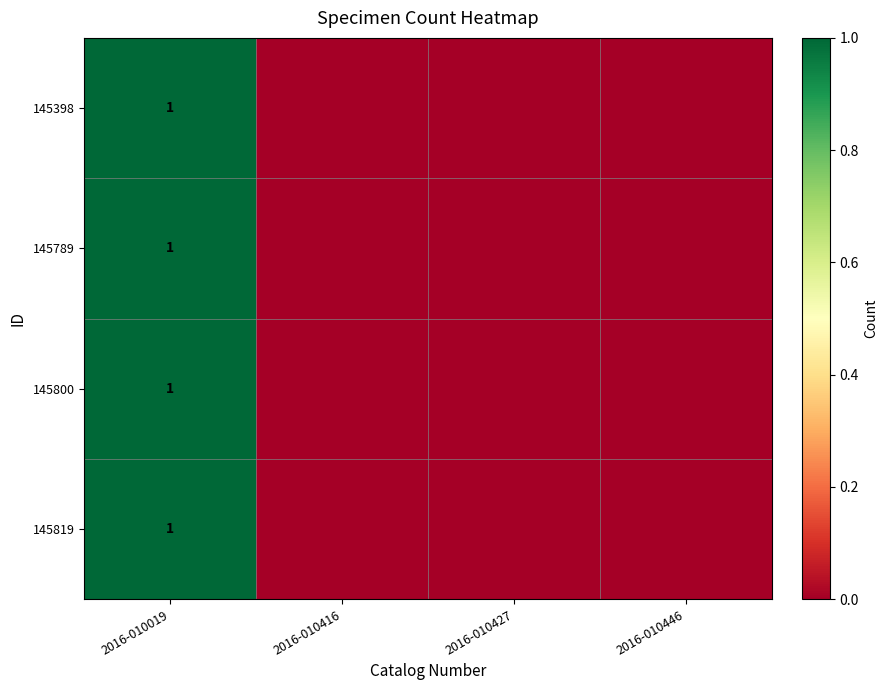

The 145800 series shows 1 at 2016-010019. True or false?

True